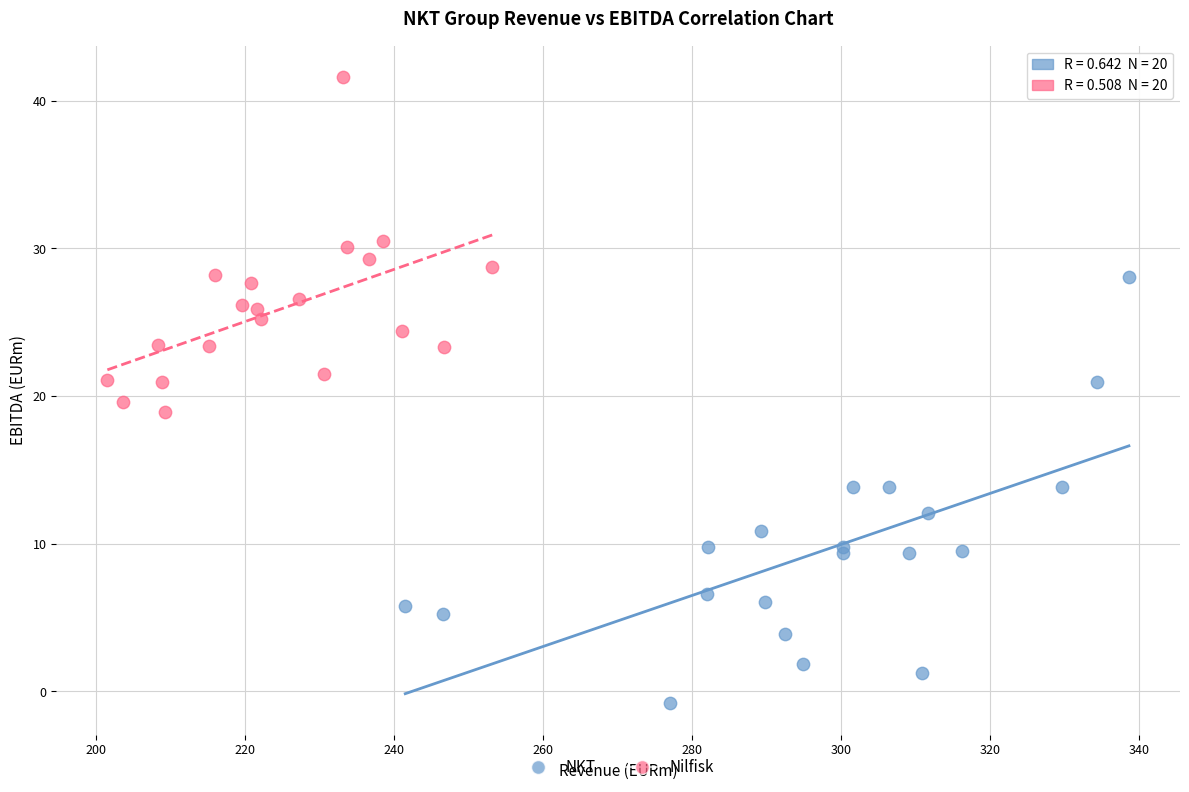

What are all the series names shown in the legend?

NKT, Nilfisk